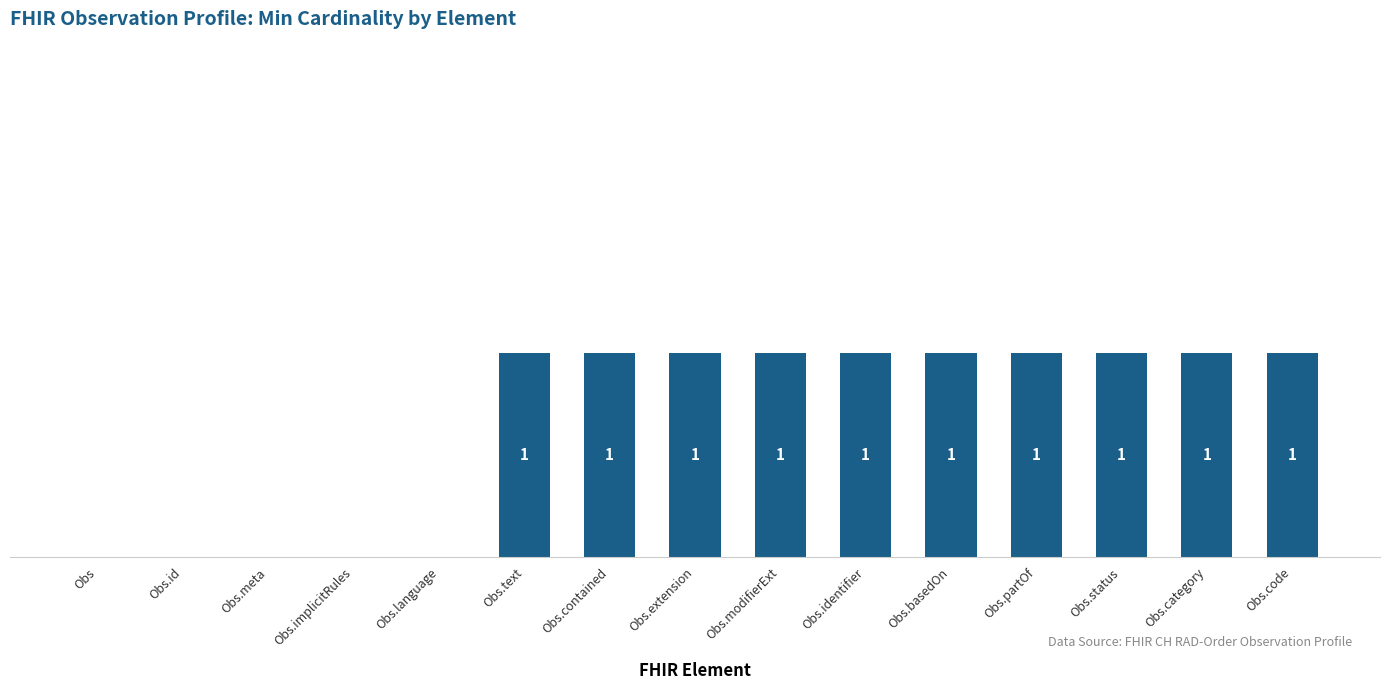

Between Obs.language and Obs.category, which is larger?

Obs.category